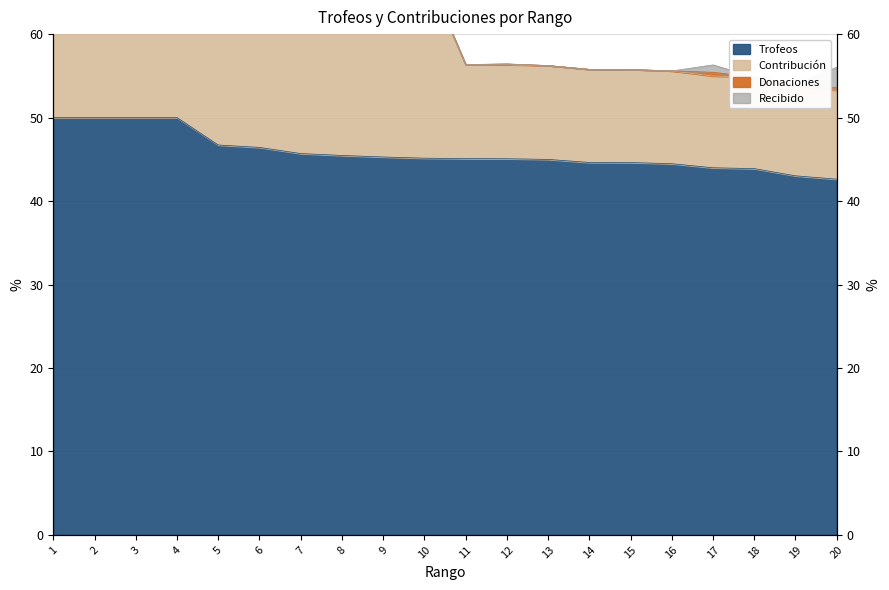

What is the spread (max minus min) of values at 15?

11.1